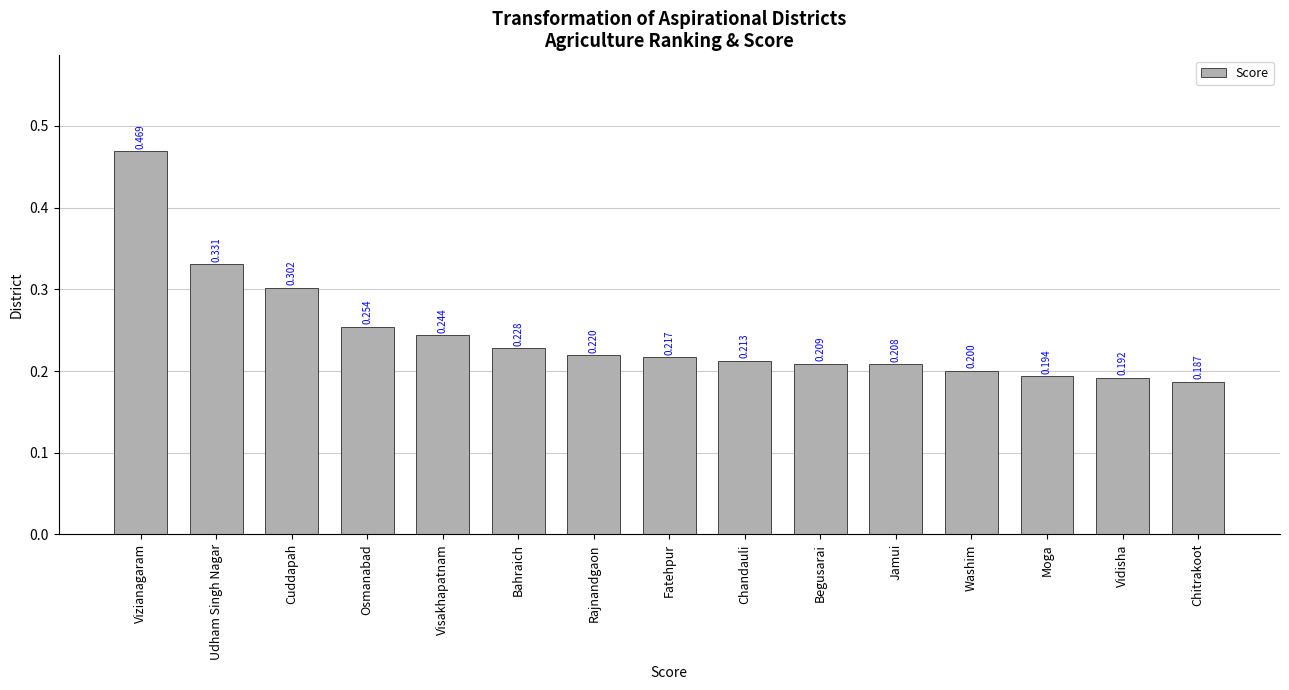

Rank the categories by value from lowest to highest.

Chitrakoot, Vidisha, Moga, Washim, Jamui, Begusarai, Chandauli, Fatehpur, Rajnandgaon, Bahraich, Visakhapatnam, Osmanabad, Cuddapah, Udham Singh Nagar, Vizianagaram